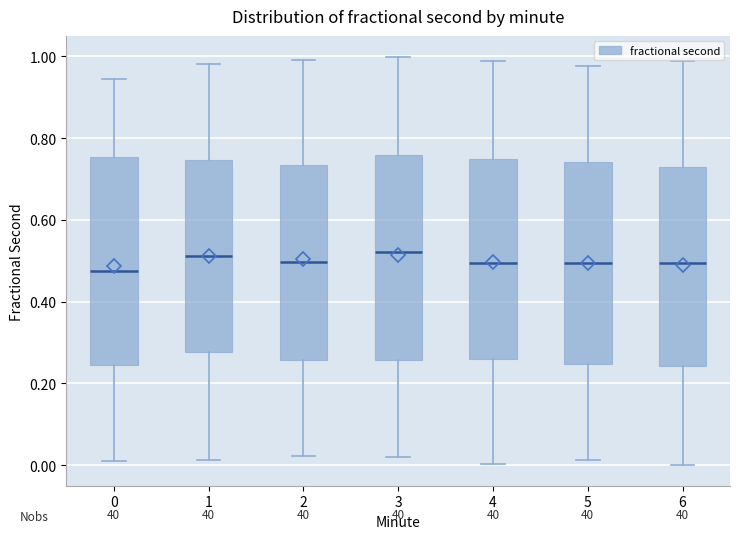

Reading left to right, read every box against the y-axis: the position of its median line, the range the box covers, and the ends of its whiskers. The values are not printed on the chart, so give them approximately, as read against the axis.

0: median 0.48, box 0.24 to 0.76, whiskers 0.02 to 0.94
1: median 0.52, box 0.28 to 0.74, whiskers 0.02 to 0.98
2: median 0.50, box 0.26 to 0.74, whiskers 0.02 to 1.00
3: median 0.52, box 0.26 to 0.76, whiskers 0.02 to 1.00
4: median 0.50, box 0.26 to 0.74, whiskers 0.00 to 0.98
5: median 0.50, box 0.24 to 0.74, whiskers 0.02 to 0.98
6: median 0.50, box 0.24 to 0.72, whiskers 0.00 to 0.98